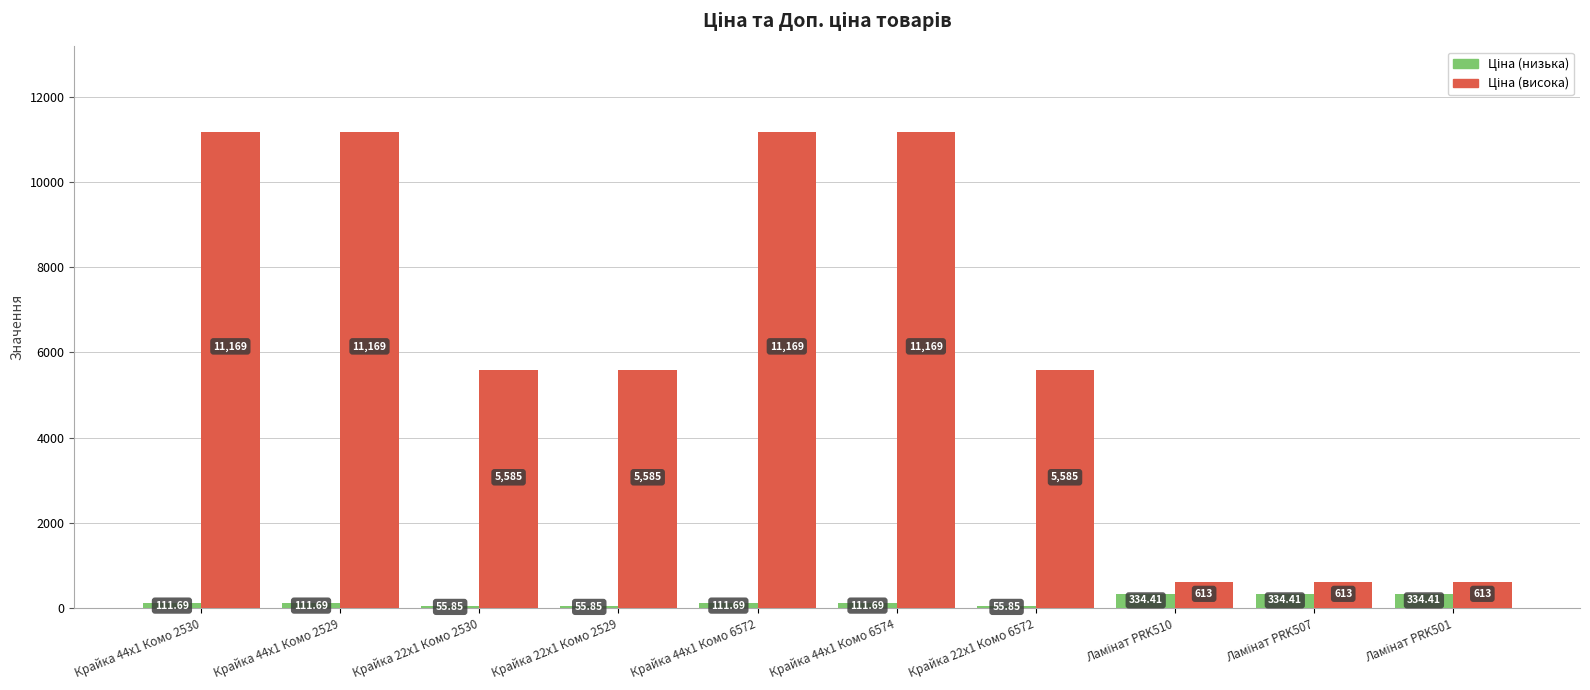

The value of Ціна at Ламінат PRK510 is 476.7. True or false?

False